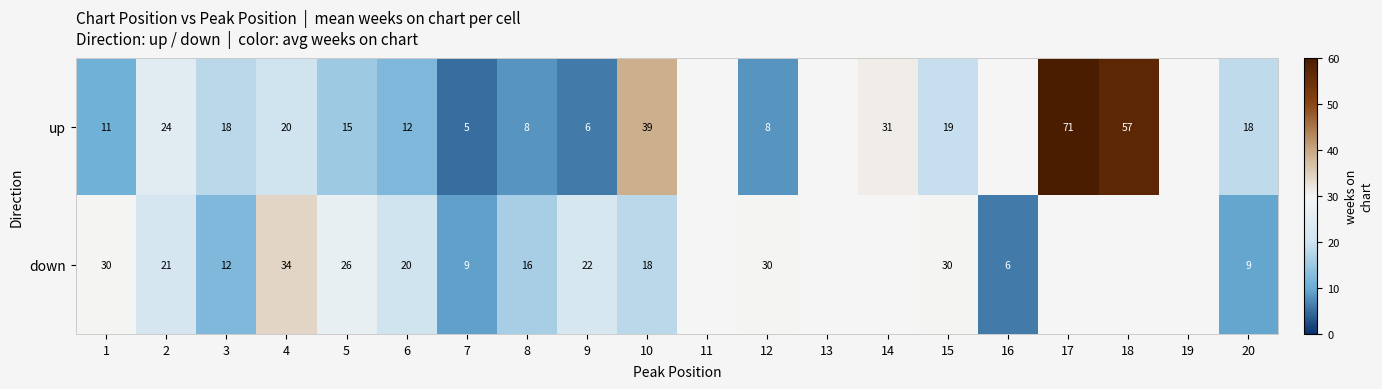

Between 8 and 10, which series saw the biggest shift?

up